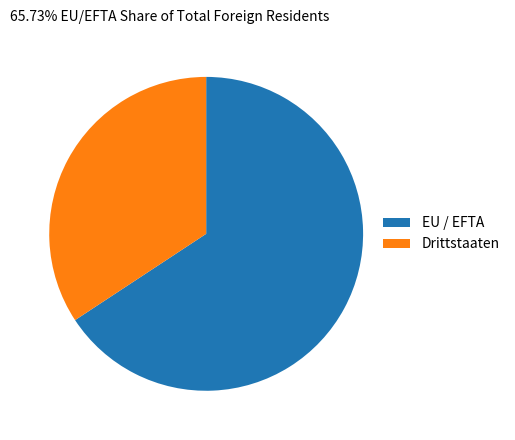

True or false: Drittstaaten accounts for 41% of the total.

False